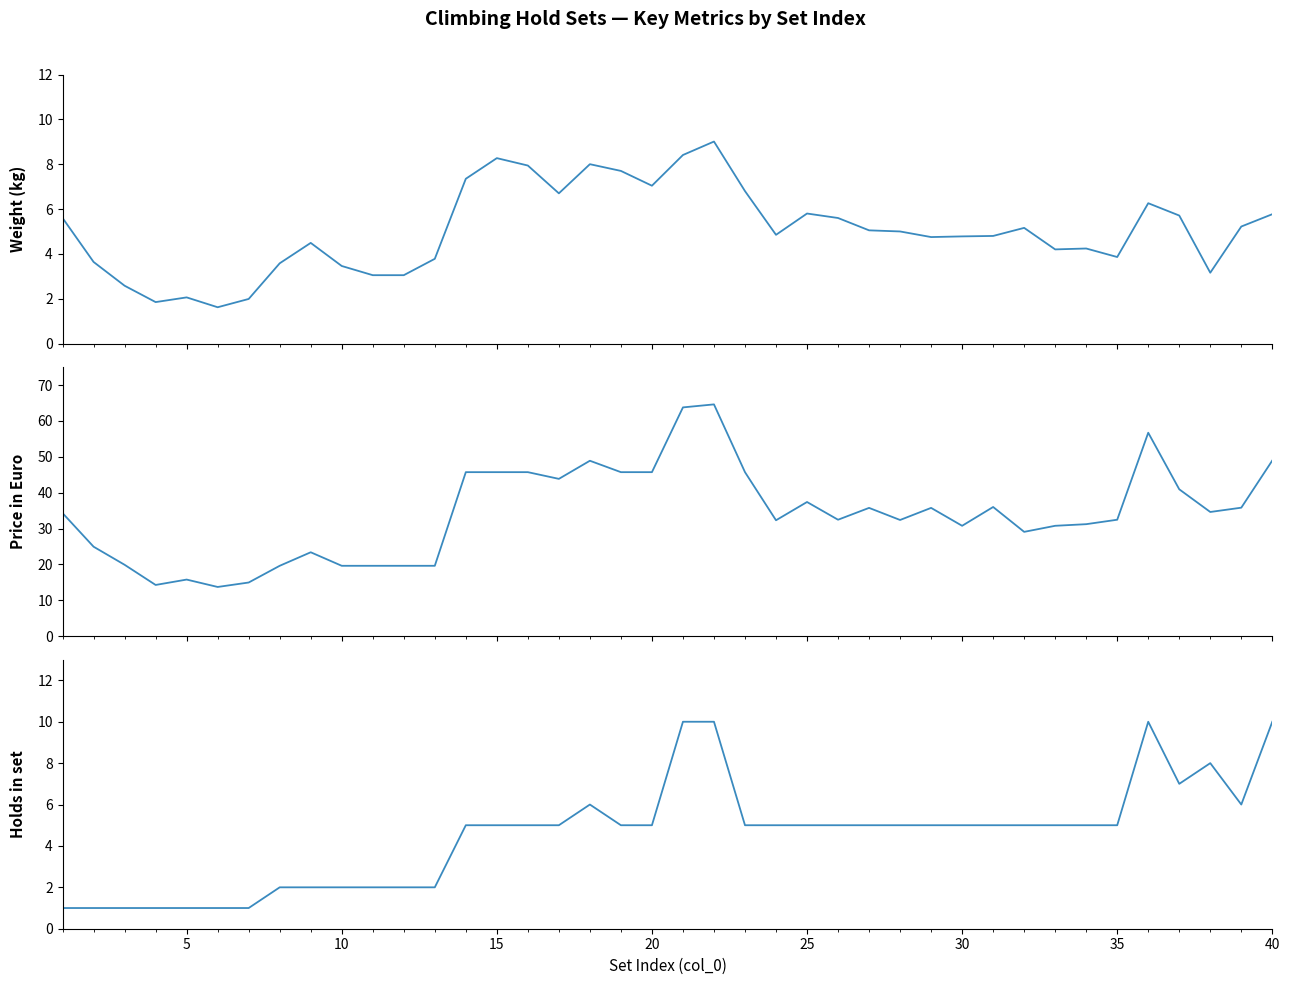

Reading right to left, extract all data points from this chart.

Weight (kg): 5.8	5.2	3.2	5.7	6.3	3.9	4.2	4.2	5.2	4.8	4.8	4.8	5.0	5.0	5.6	5.8	4.8	6.8	9.0	8.4	7.0	7.7	8.0	6.7	7.9	8.3	7.3	3.8	3.0	3.0	3.5	4.5	3.6	2.0	1.6	2.1	1.9	2.6	3.6	5.6
Price in Euro: 49.0	35.8	34.6	40.9	56.7	32.5	31.2	30.8	29.1	36.0	30.8	35.8	32.4	35.8	32.5	37.4	32.3	45.7	64.6	63.8	45.7	45.7	48.9	43.8	45.7	45.7	45.7	19.6	19.6	19.6	19.6	23.4	19.6	14.9	13.7	15.8	14.3	19.9	24.9	34.3
Holds in set: 10.0	6.0	8.0	7.0	10.0	5.0	5.0	5.0	5.0	5.0	5.0	5.0	5.0	5.0	5.0	5.0	5.0	5.0	10.0	10.0	5.0	5.0	6.0	5.0	5.0	5.0	5.0	2.0	2.0	2.0	2.0	2.0	2.0	1.0	1.0	1.0	1.0	1.0	1.0	1.0